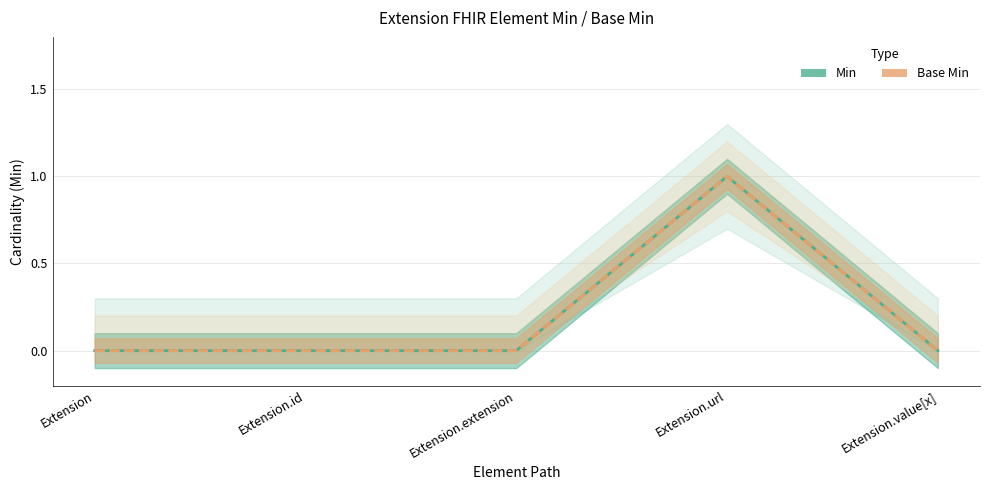

Which series has the widest spread of values?

Min